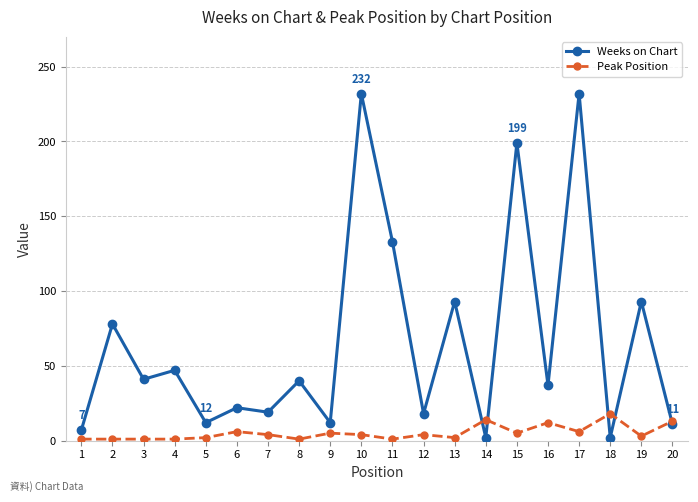

What is the maximum value shown in the chart?

232